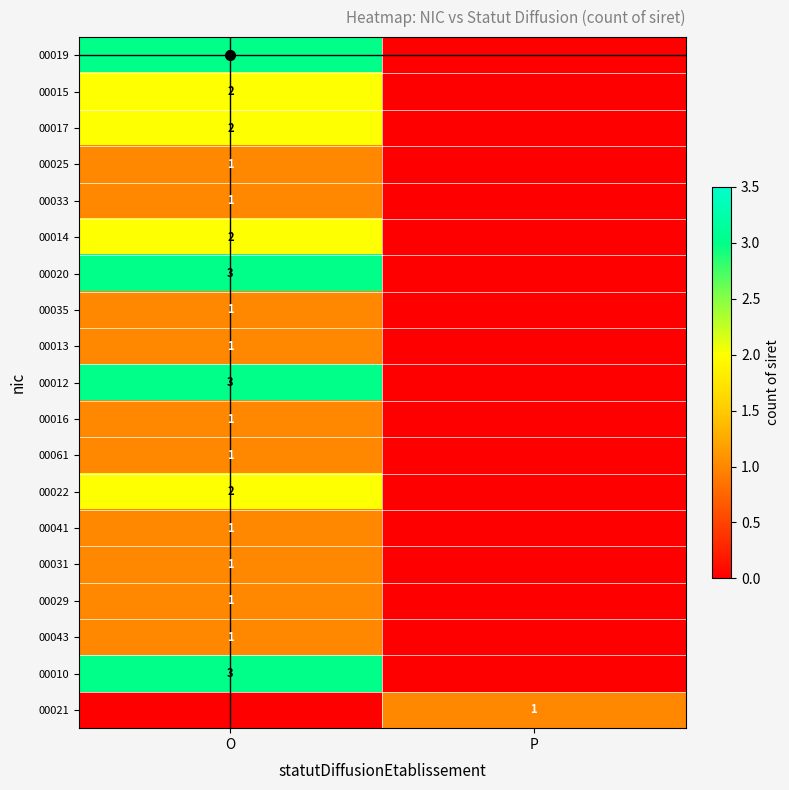

Rank the series at O from lowest to highest value.

00021, 00025, 00033, 00035, 00013, 00016, 00061, 00041, 00031, 00029, 00043, 00015, 00017, 00014, 00022, 00019, 00020, 00012, 00010